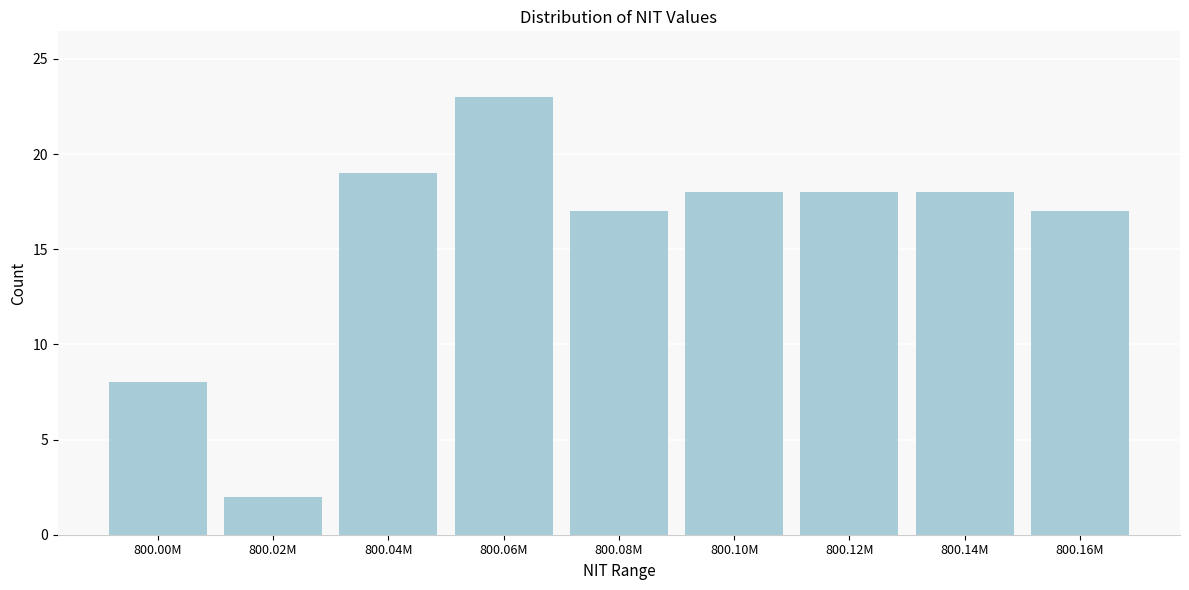

Reading left to right, transcribe all the data shown in this chart.

800.00M=8	800.02M=2	800.04M=19	800.06M=23	800.08M=17	800.10M=18	800.12M=18	800.14M=18	800.16M=17